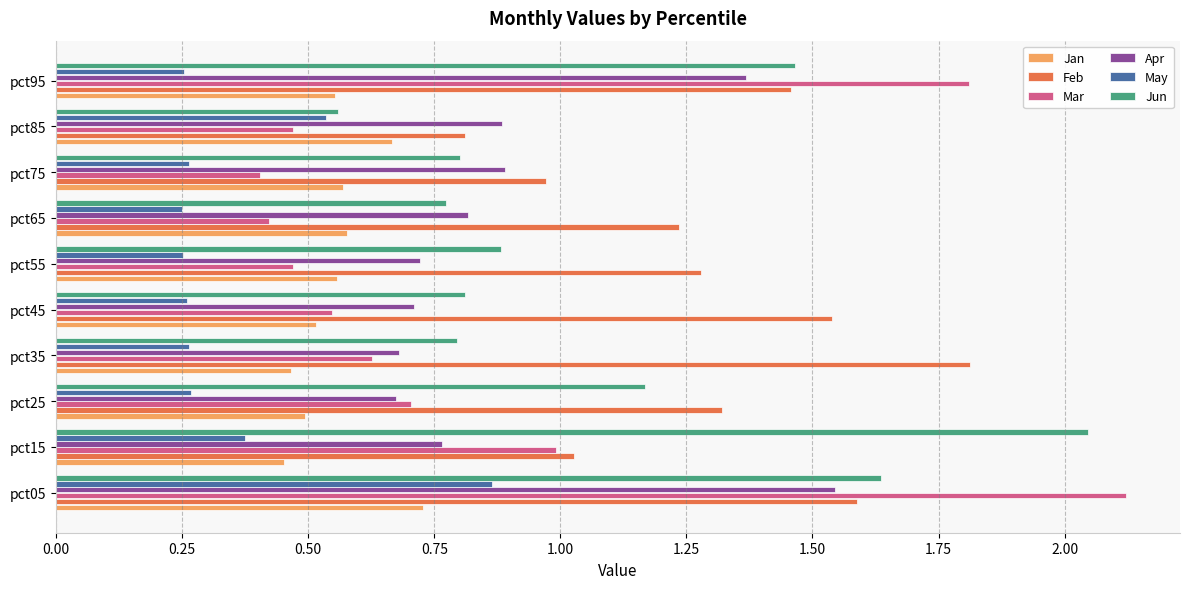

What is the average value of the Feb series?

1.3